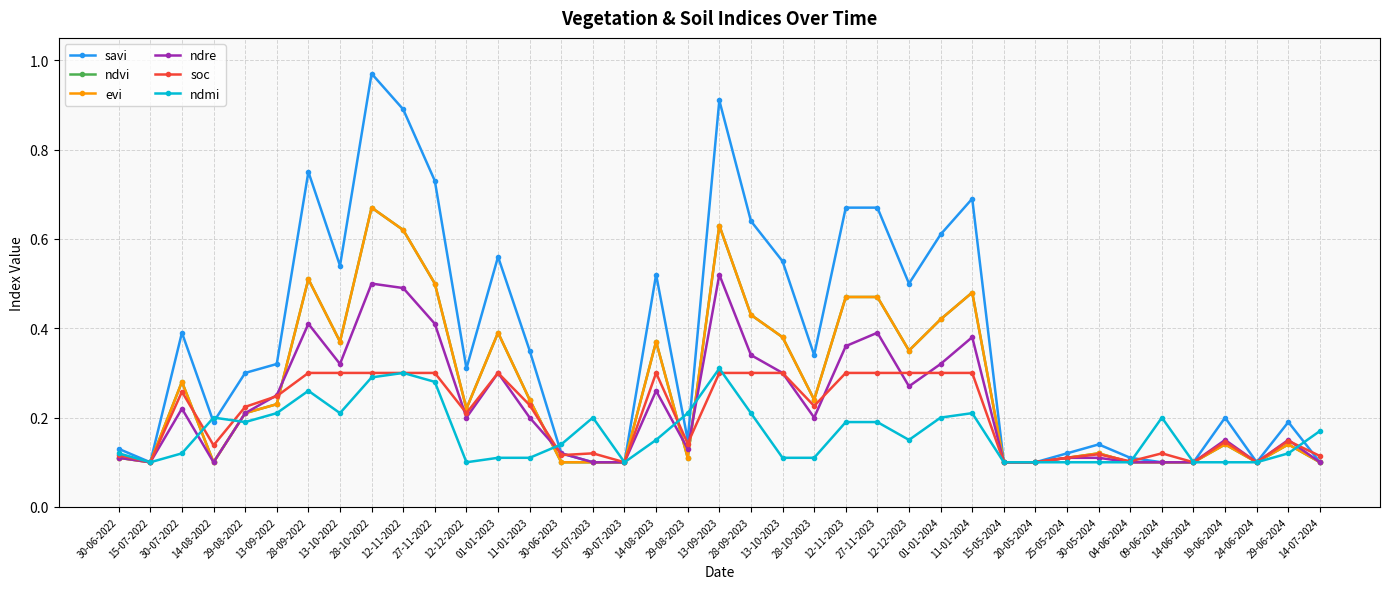

What is the spread (max minus min) of values at 14-08-2023?

0.4